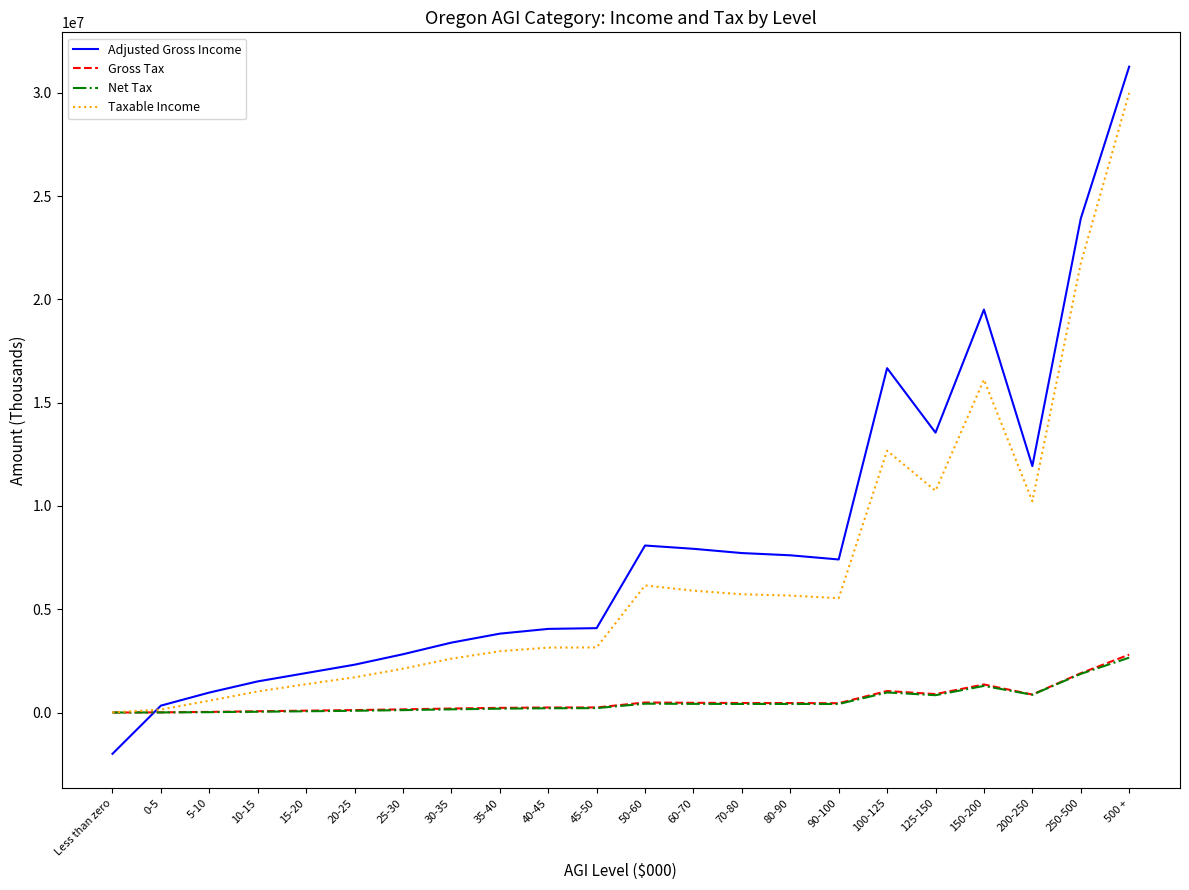

What is the greatest value displayed?

31262471